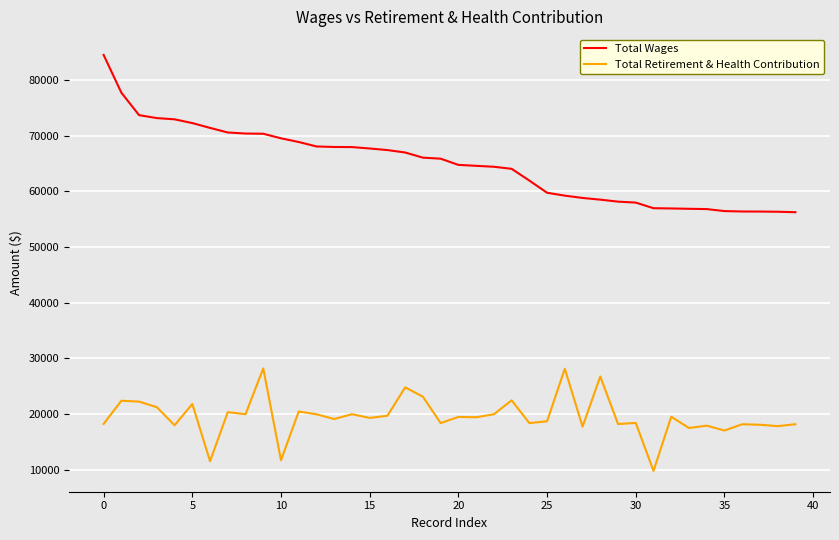

Is this an area chart (filled region under the line)?

No